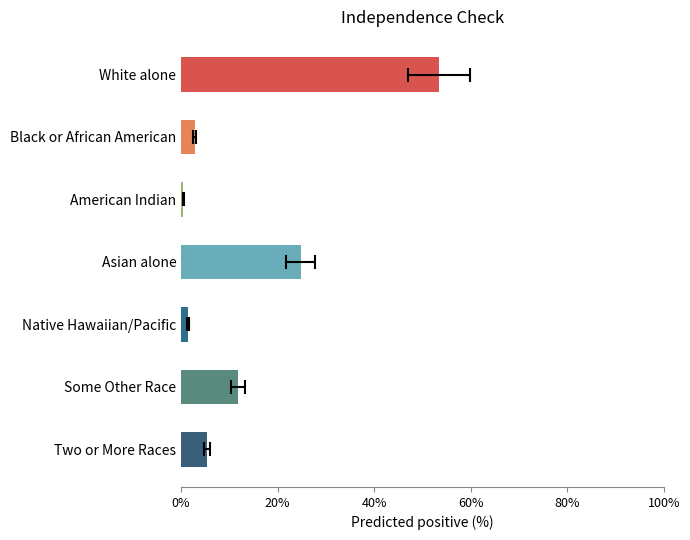

How many values exceed 5?

4